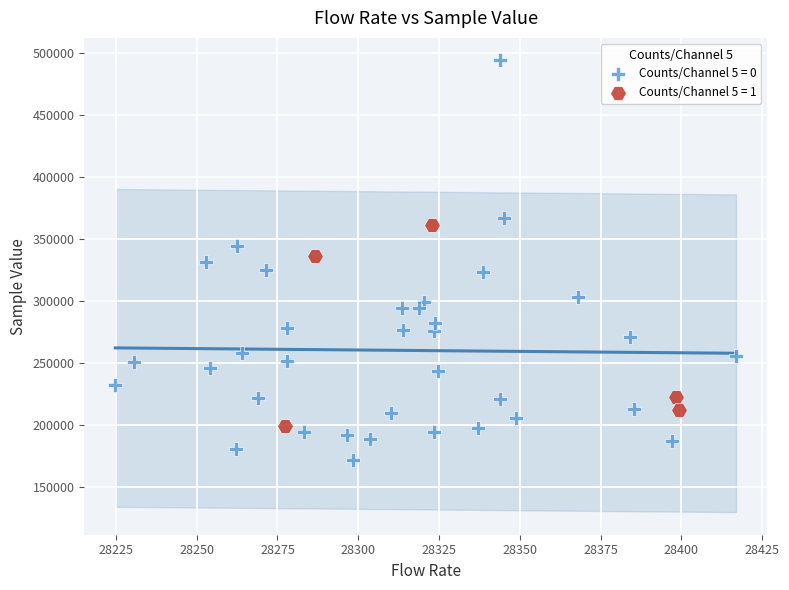

What are all the series names shown in the legend?

Counts/Channel 5 = 0, Counts/Channel 5 = 1